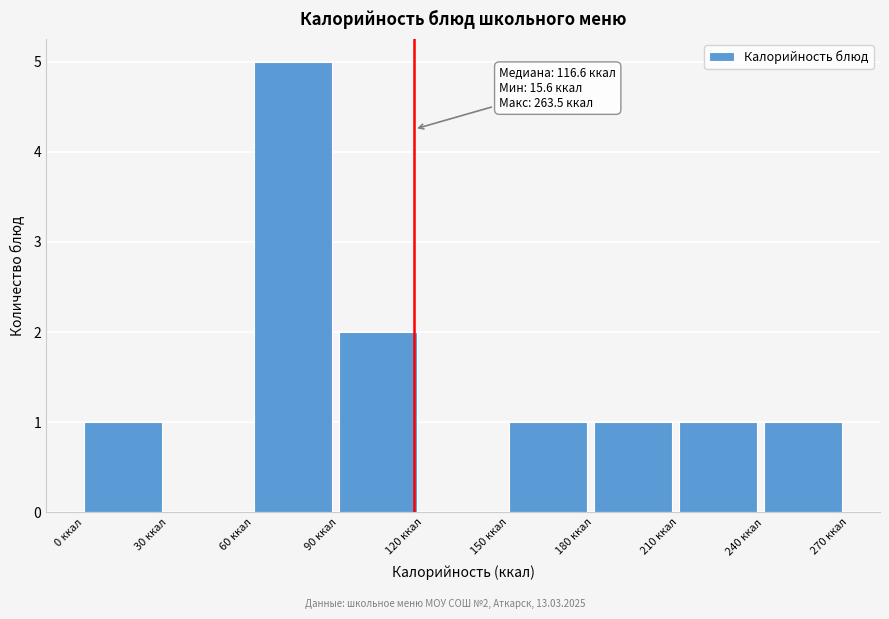

Over which range of the x-axis is the bar tallest?

60 to 90